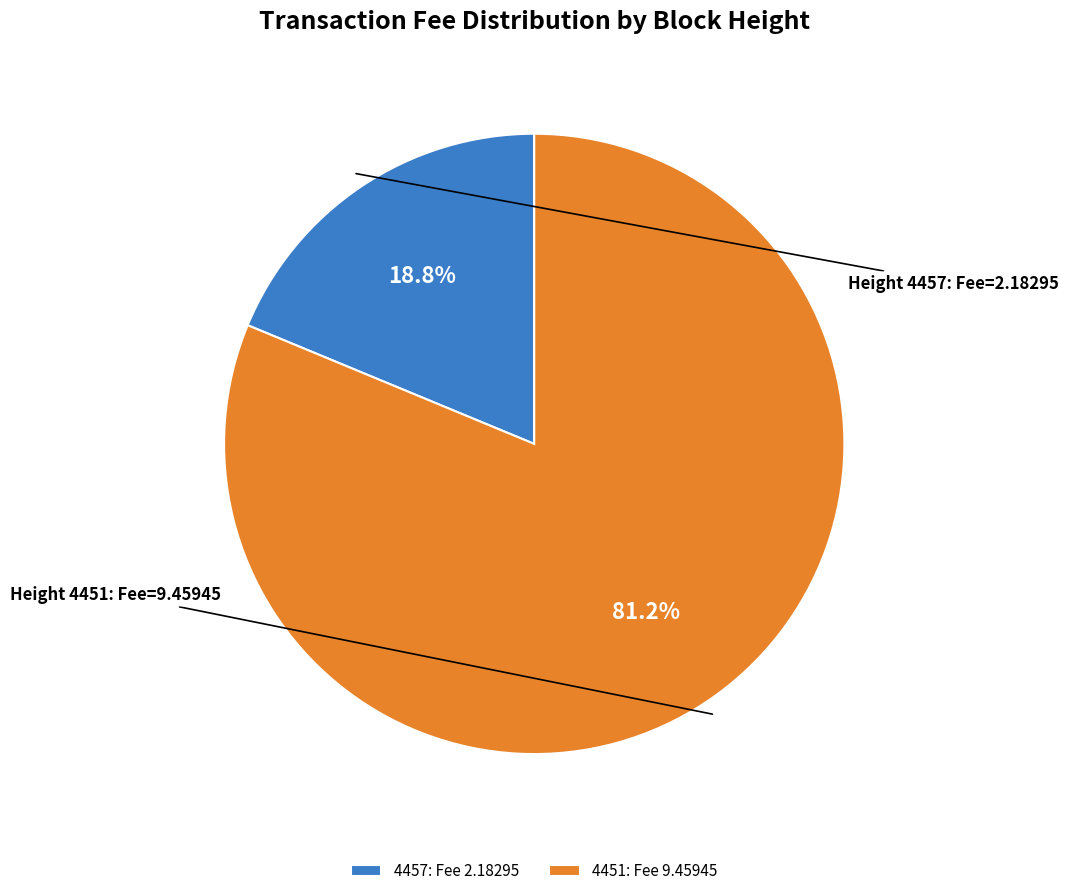

Is there a majority slice in this chart?

Yes